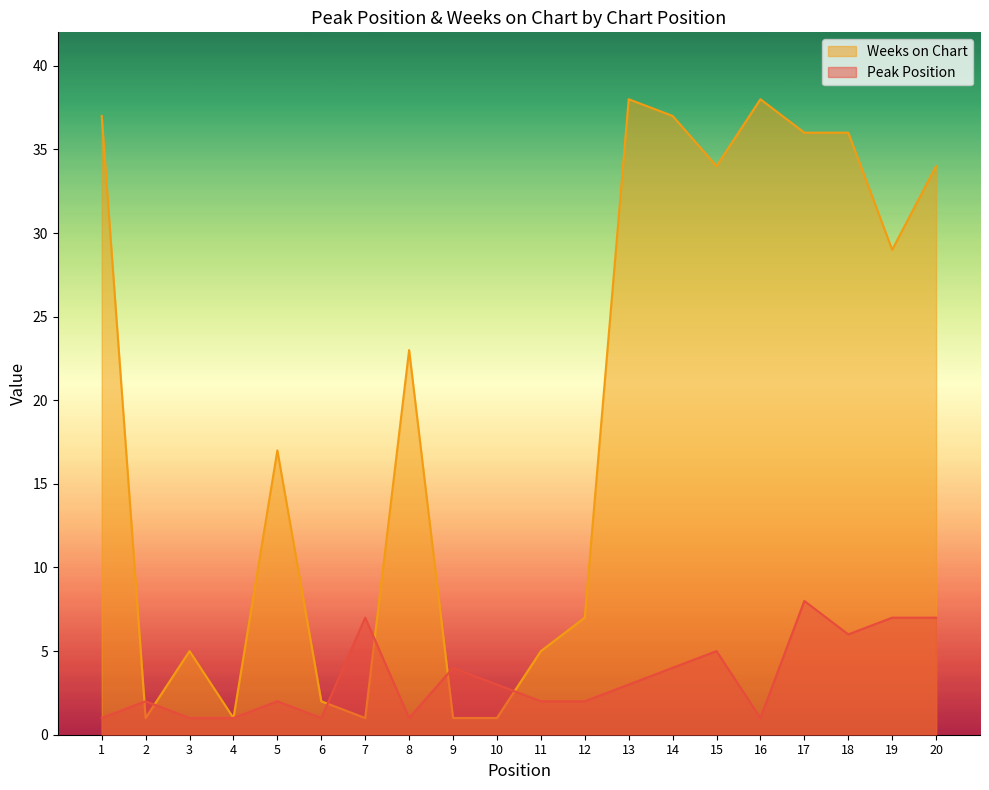

Which category has the lowest value in the Peak Position series?

1